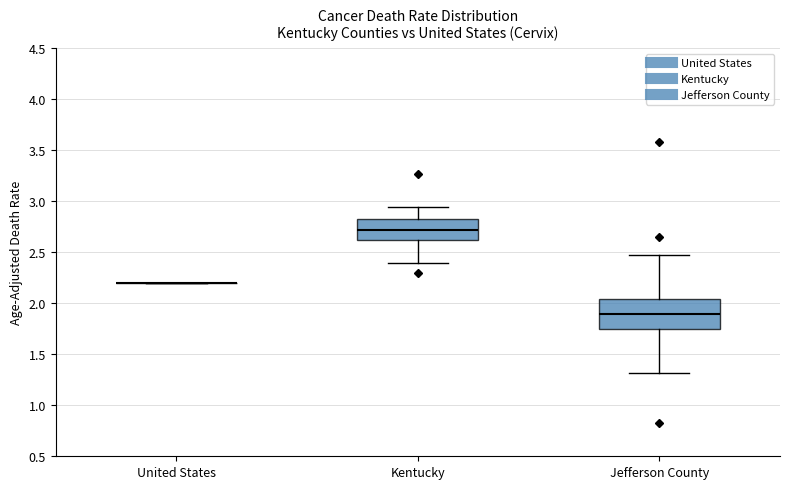

Reading left to right, transcribe this box plot: for each box, give where its median line is, the range the box spans, and where its two whiskers end, as read against the y-axis. The values are not printed on the chart, so give them approximately, as read against the axis.

United States: box collapsed to a line at 2.20, whiskers 2.20 to 2.20
Kentucky: median 2.70, box 2.60 to 2.85, whiskers 2.40 to 2.95
Jefferson County: median 1.90, box 1.75 to 2.05, whiskers 1.30 to 2.50